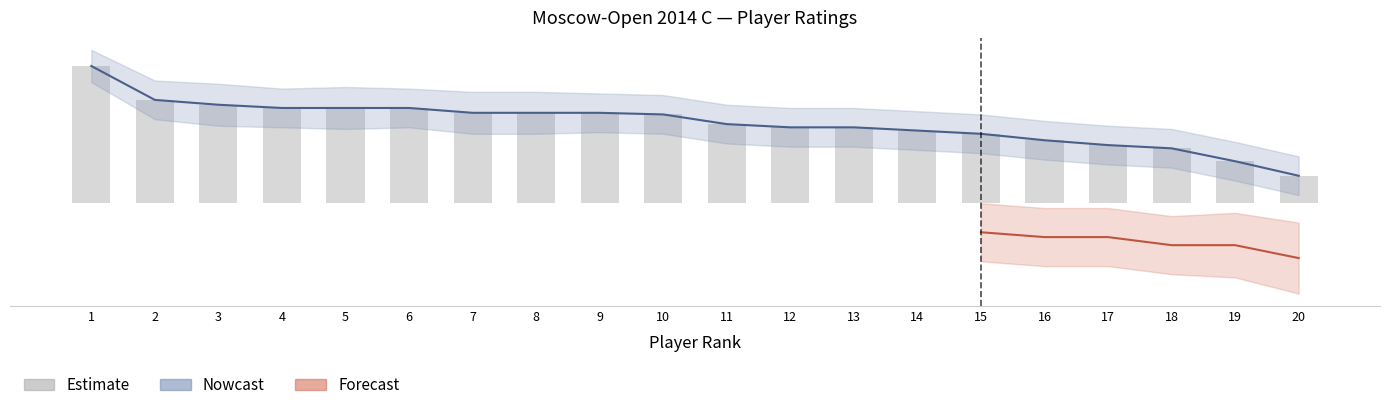

What is the greatest value displayed?

85